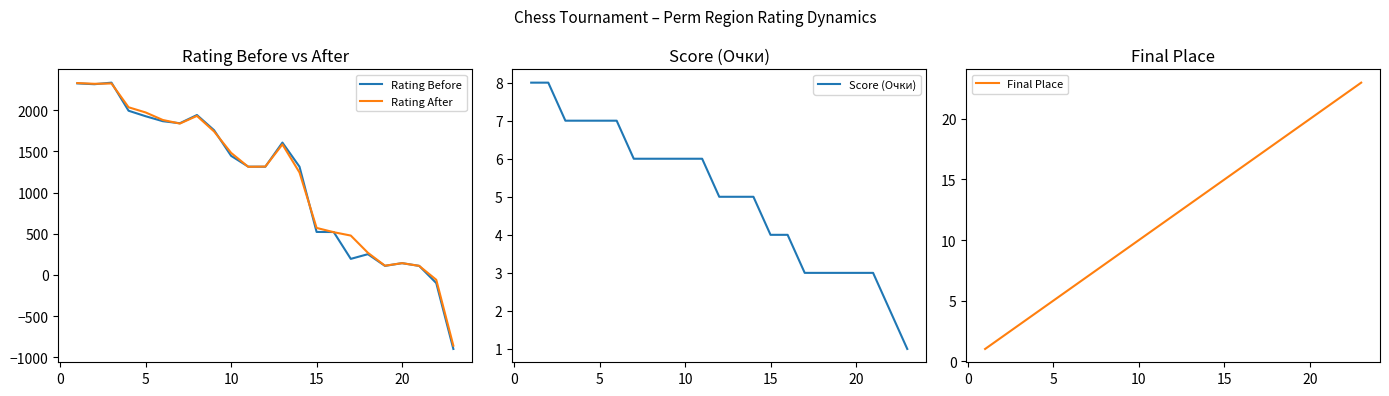

What is the difference between the maximum and minimum values in the Rating After series?

3189